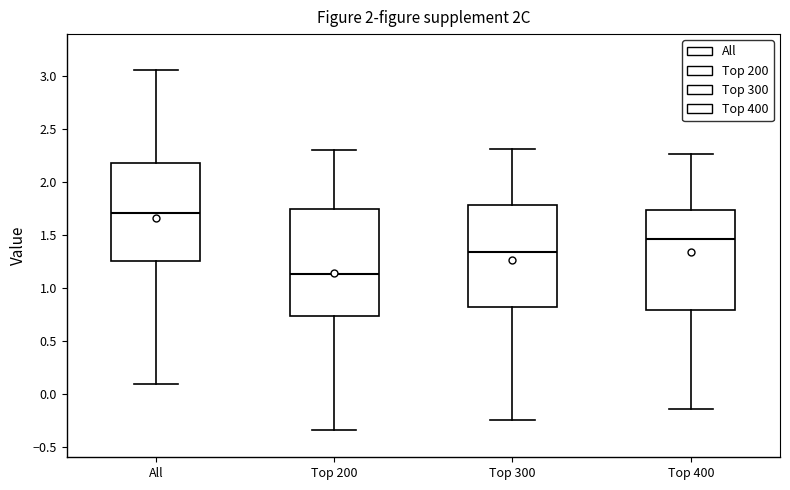

Reading left to right, read every box against the y-axis: the position of its median line, the range the box covers, and the ends of its whiskers. The values are not printed on the chart, so give them approximately, as read against the axis.

All: median 1.70, box 1.25 to 2.20, whiskers 0.10 to 3.05
Top 200: median 1.15, box 0.75 to 1.75, whiskers -0.35 to 2.30
Top 300: median 1.35, box 0.80 to 1.80, whiskers -0.25 to 2.30
Top 400: median 1.45, box 0.80 to 1.75, whiskers -0.15 to 2.25